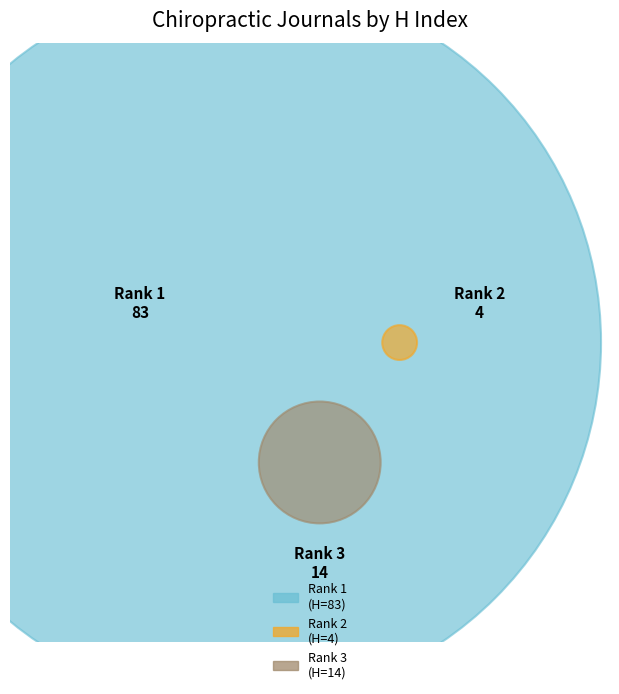

Is it true that British Journal of Chiropractic is 1% of the pie?

False